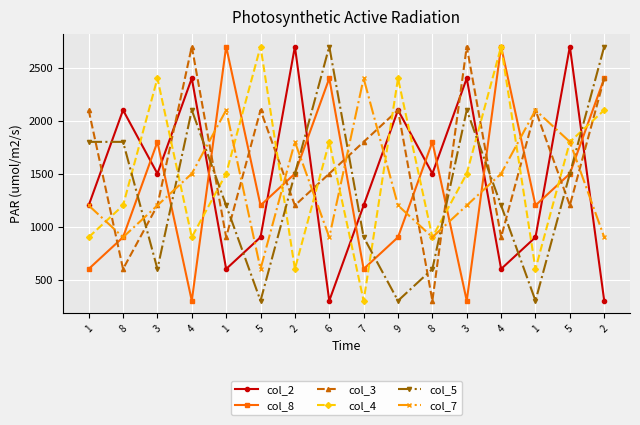

How many lines are shown in the chart?

6